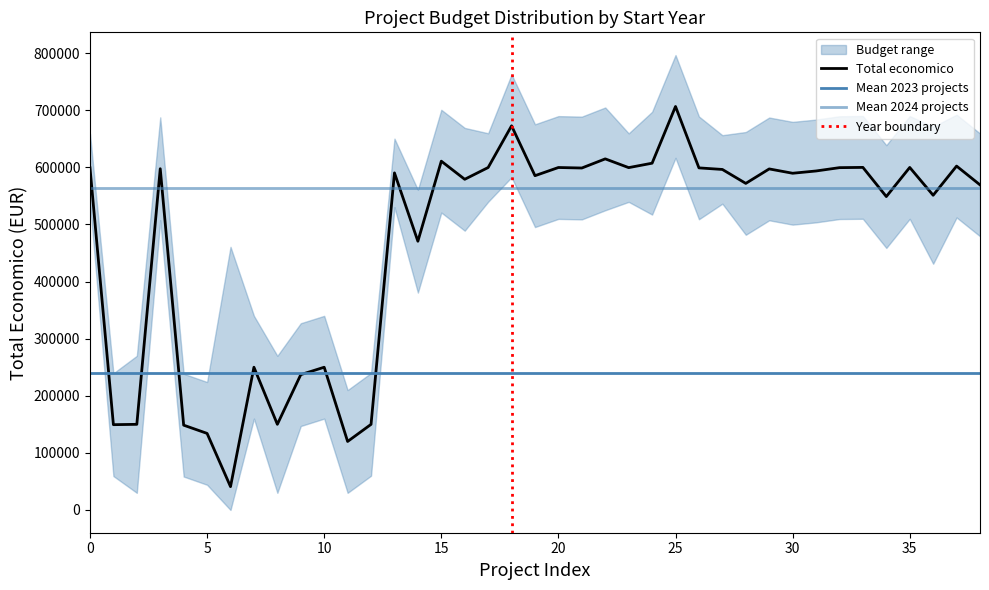

The value of Total economico at 0 is 858827. True or false?

False